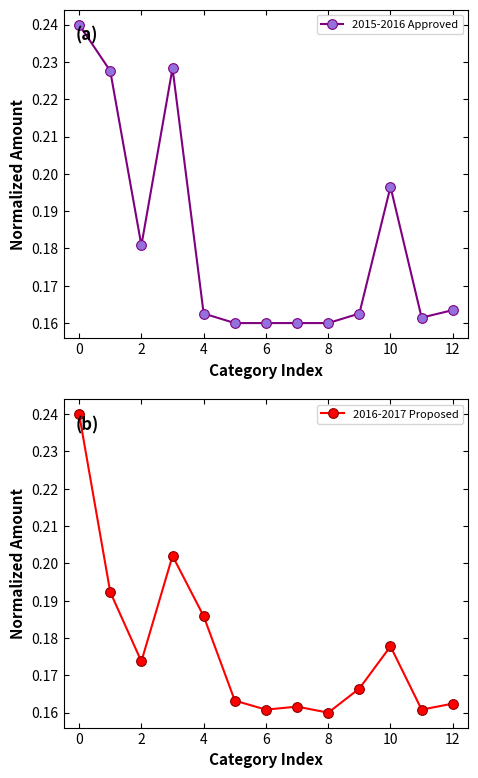

Count the number of data series in this chart.

2